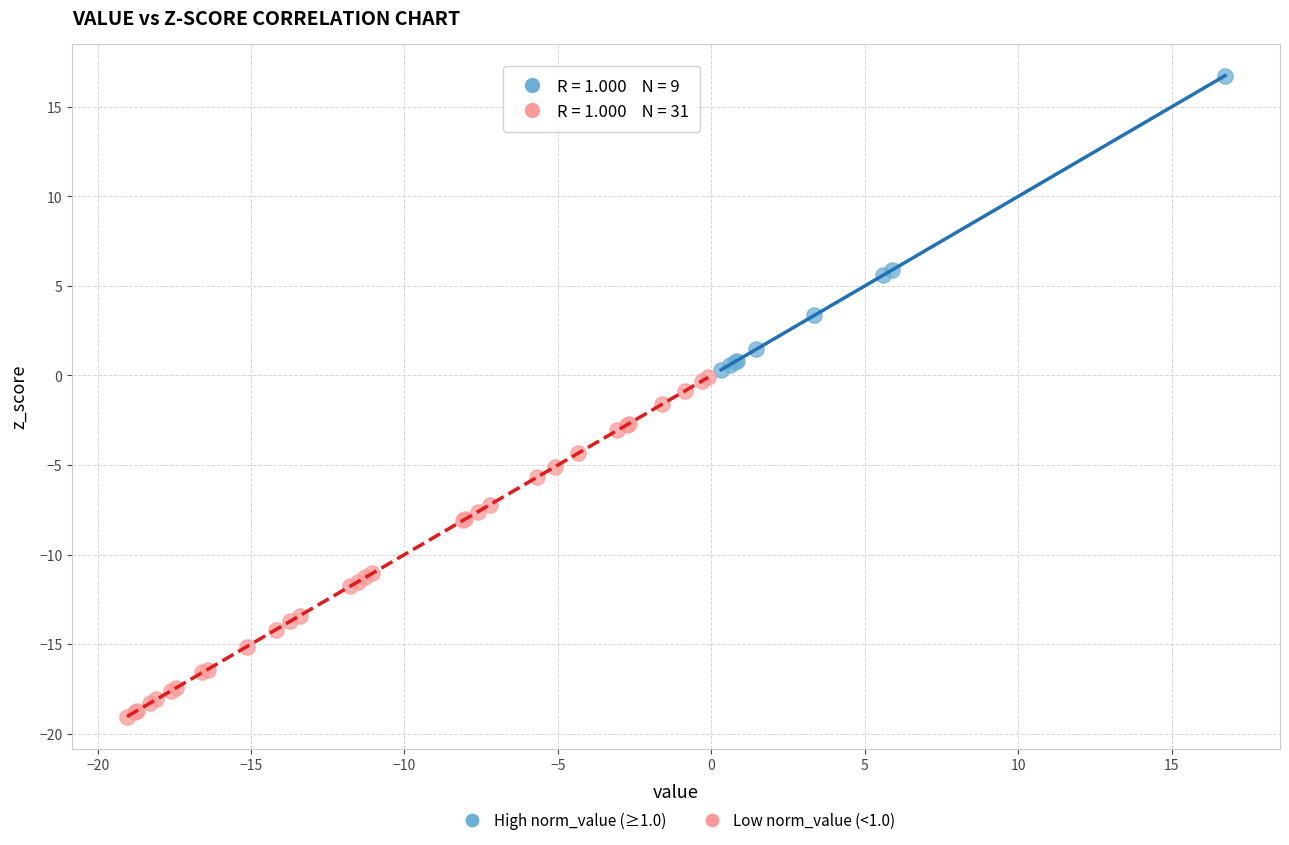

Which series reaches the minimum Y coordinate?

Low norm_value (<1.0)